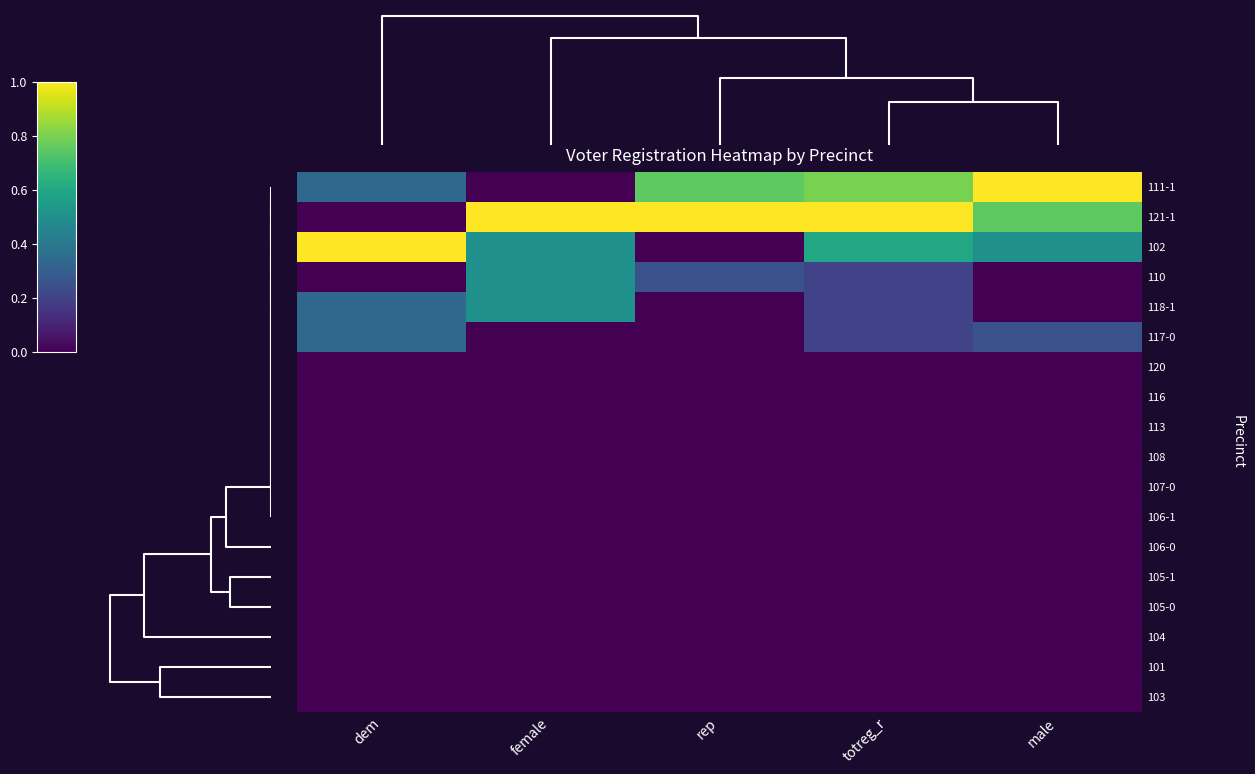

Reading right to left, transcribe all the data shown in this chart.

111-1: male=1.0	totreg_r=0.8	rep=0.8	female=0.0	dem=0.3
121-1: male=0.8	totreg_r=1.0	rep=1.0	female=1.0	dem=0.0
102: male=0.5	totreg_r=0.6	rep=0.0	female=0.5	dem=1.0
110: male=0.0	totreg_r=0.2	rep=0.2	female=0.5	dem=0.0
118-1: male=0.0	totreg_r=0.2	rep=0.0	female=0.5	dem=0.3
117-0: male=0.2	totreg_r=0.2	rep=0.0	female=0.0	dem=0.3
120: male=0.0	totreg_r=0.0	rep=0.0	female=0.0	dem=0.0
116: male=0.0	totreg_r=0.0	rep=0.0	female=0.0	dem=0.0
113: male=0.0	totreg_r=0.0	rep=0.0	female=0.0	dem=0.0
108: male=0.0	totreg_r=0.0	rep=0.0	female=0.0	dem=0.0
107-0: male=0.0	totreg_r=0.0	rep=0.0	female=0.0	dem=0.0
106-1: male=0.0	totreg_r=0.0	rep=0.0	female=0.0	dem=0.0
106-0: male=0.0	totreg_r=0.0	rep=0.0	female=0.0	dem=0.0
105-1: male=0.0	totreg_r=0.0	rep=0.0	female=0.0	dem=0.0
105-0: male=0.0	totreg_r=0.0	rep=0.0	female=0.0	dem=0.0
104: male=0.0	totreg_r=0.0	rep=0.0	female=0.0	dem=0.0
101: male=0.0	totreg_r=0.0	rep=0.0	female=0.0	dem=0.0
103: male=0.0	totreg_r=0.0	rep=0.0	female=0.0	dem=0.0